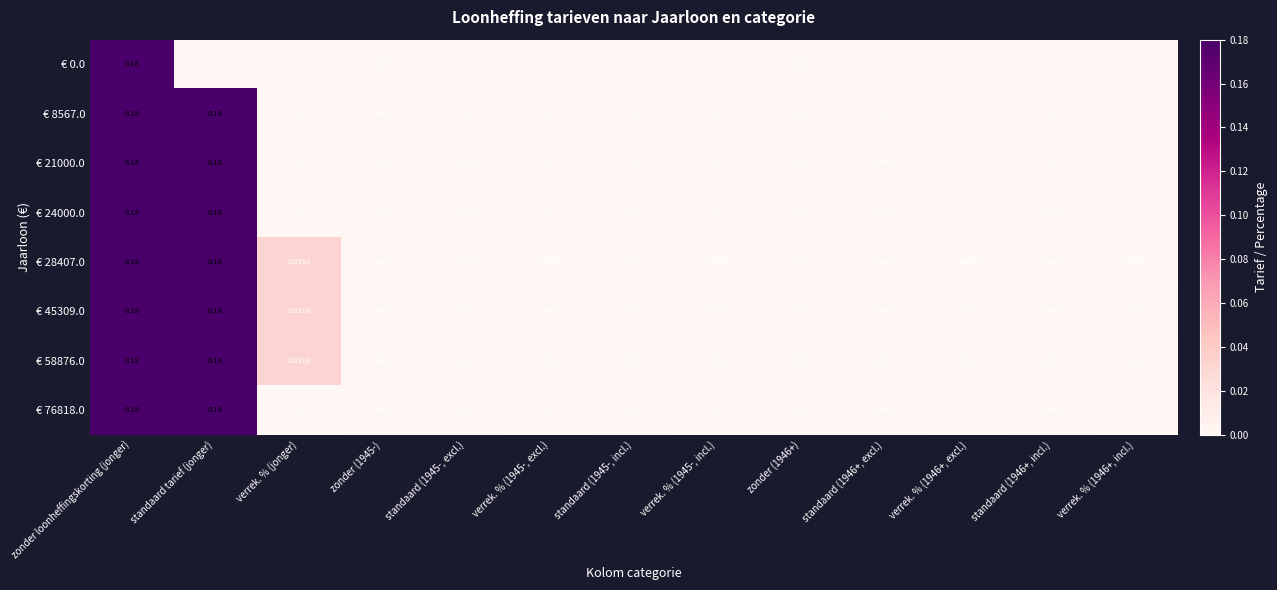

Which series has the largest total across all categories?

€ 45309.0